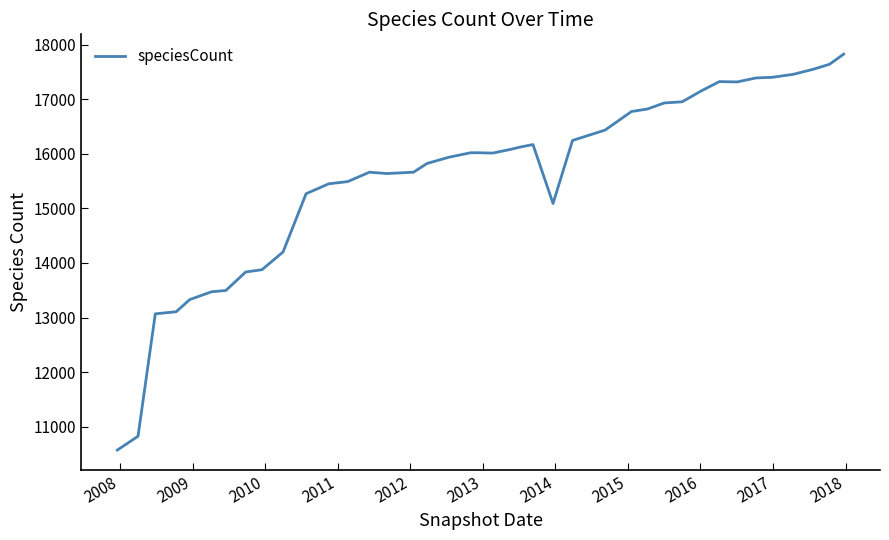

What is the greatest value displayed?

17825